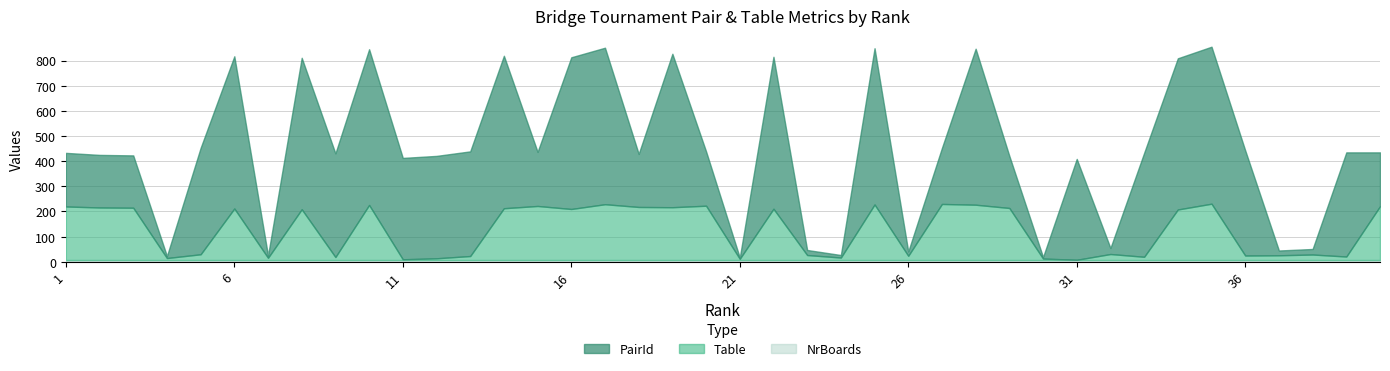

What is the highest value of the Table series?

224